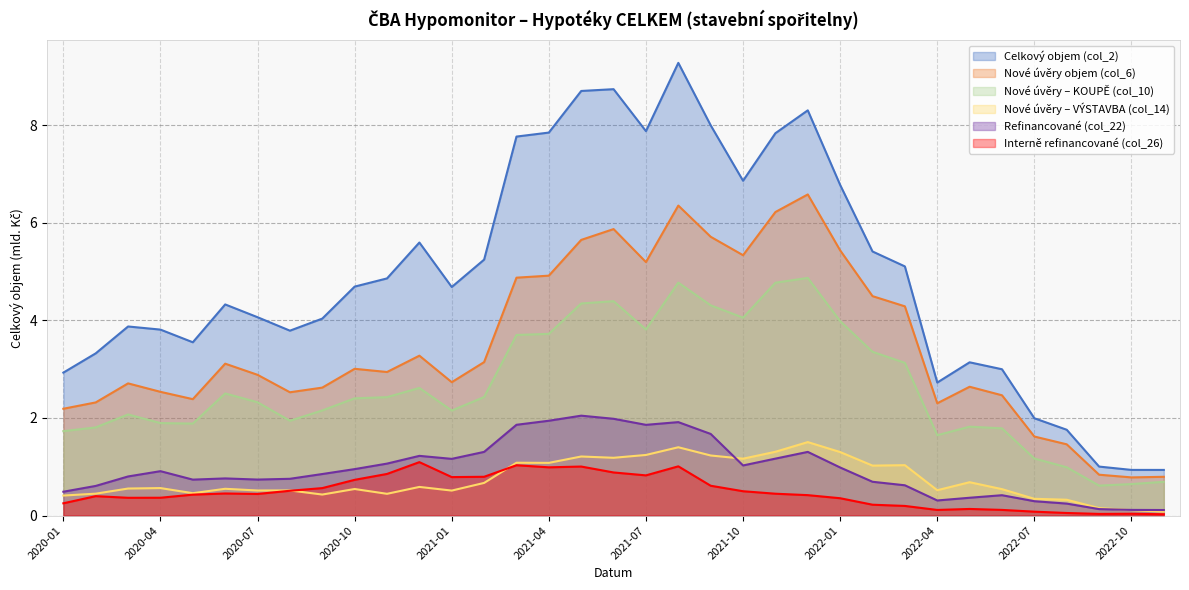

What are all the series names shown in the legend?

Celkový objem (col_2), Nové úvěry objem (col_6), Nové úvěry – KOUPĚ (col_10), Nové úvěry – VÝSTAVBA (col_14), Refinancované (col_22), Interně refinancované (col_26)